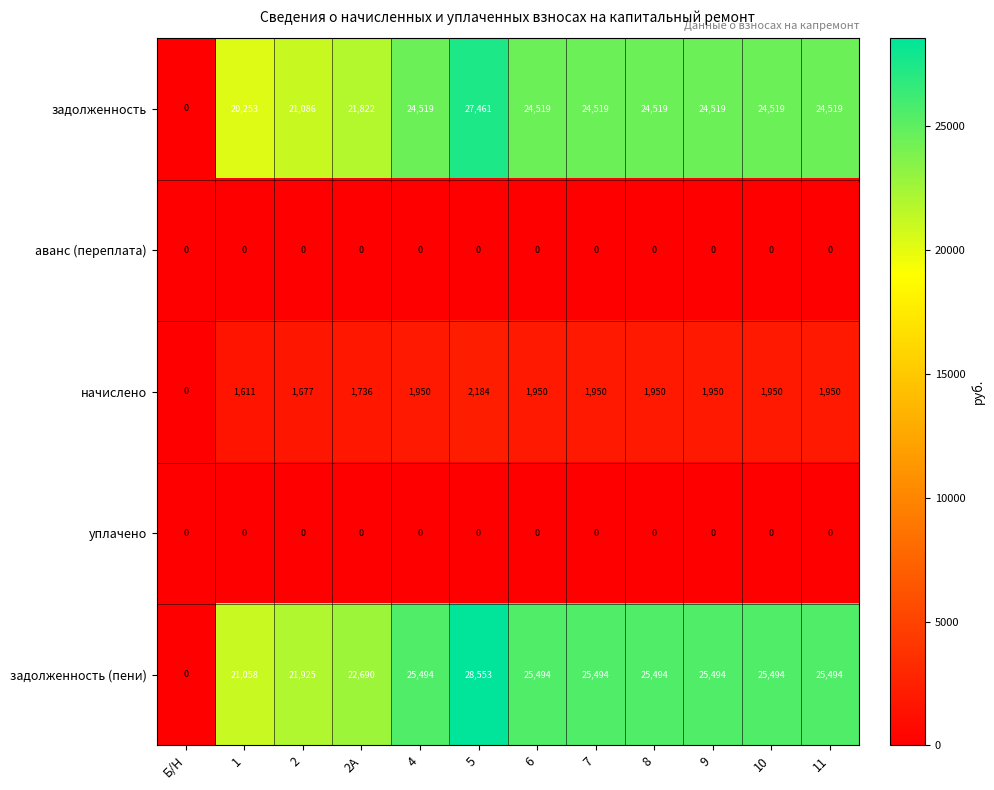

What is the difference between the maximum and second lowest values in the задолженность series?

7208